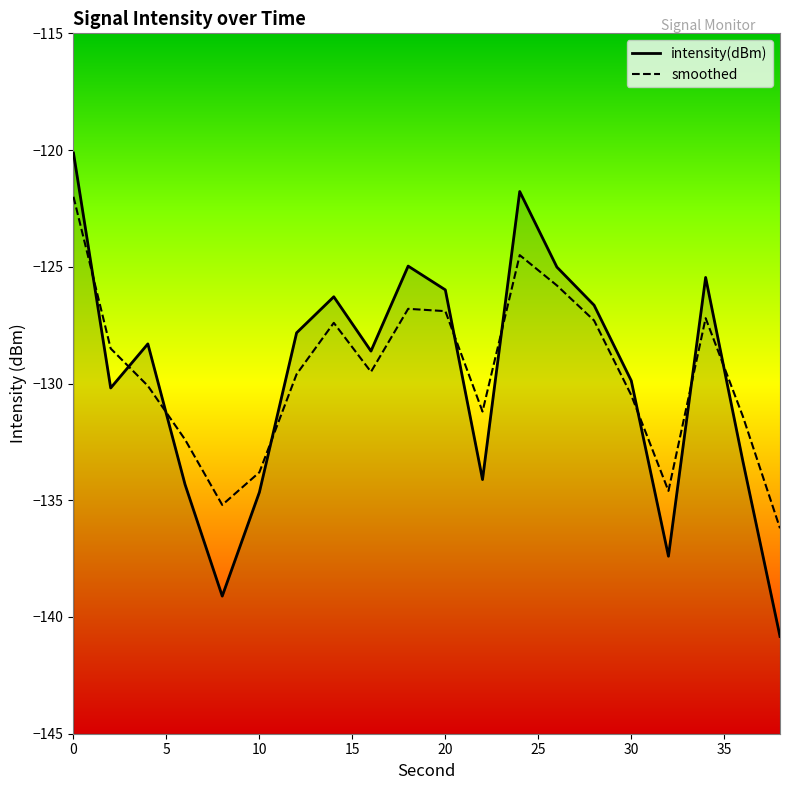

In smoothed, how many points are higher than both neighbors (excluding endpoints)?

4